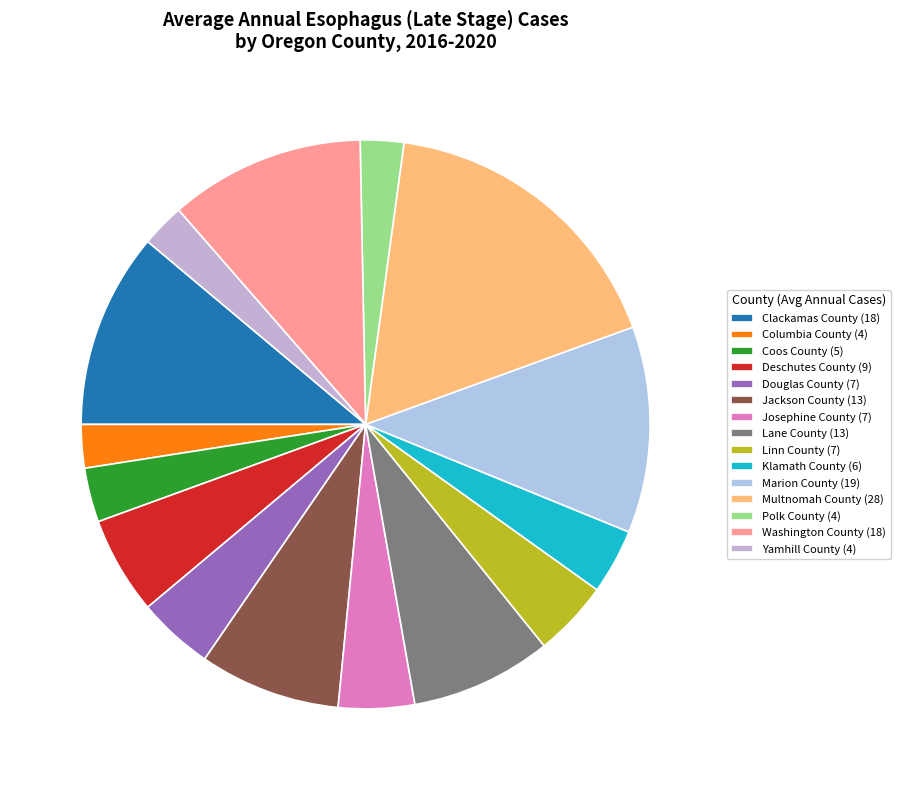

Is it true that Washington County is 11% of the pie?

True